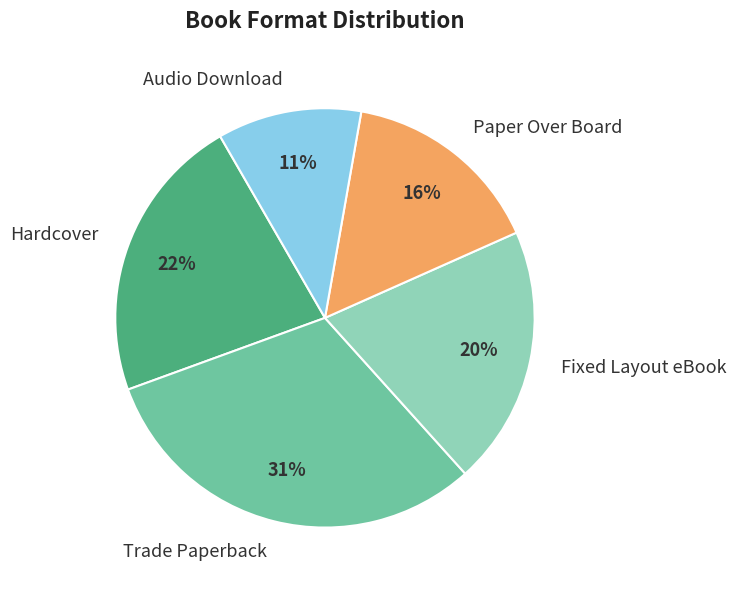

How many segments does this pie chart have?

5